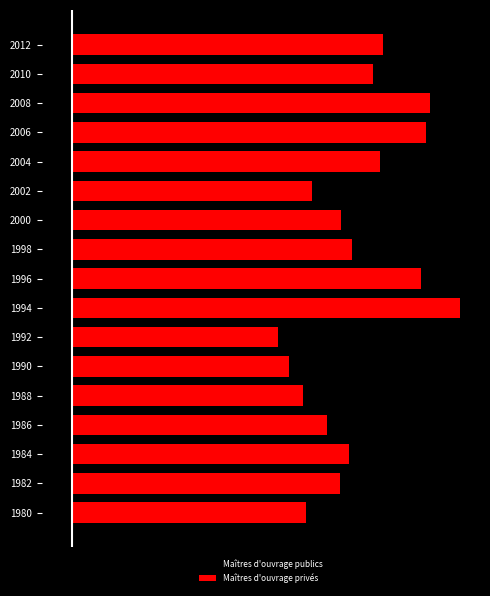

Count the number of data series in this chart.

2